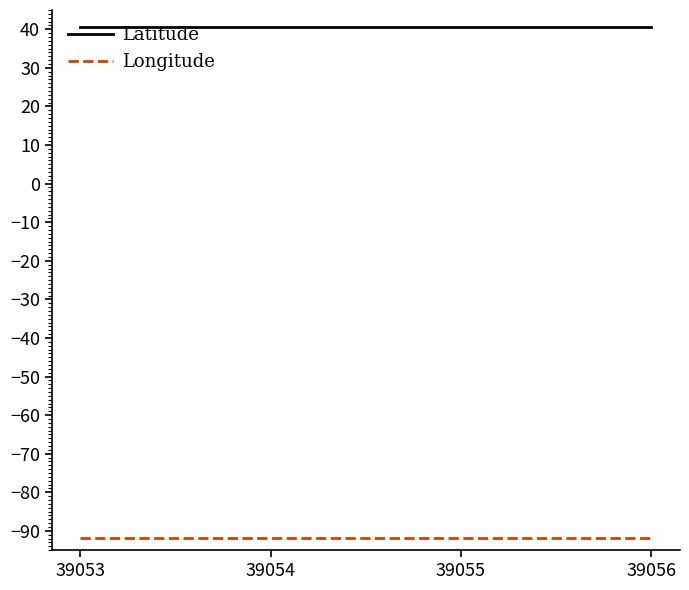

Which series has the largest total across all categories?

Latitude